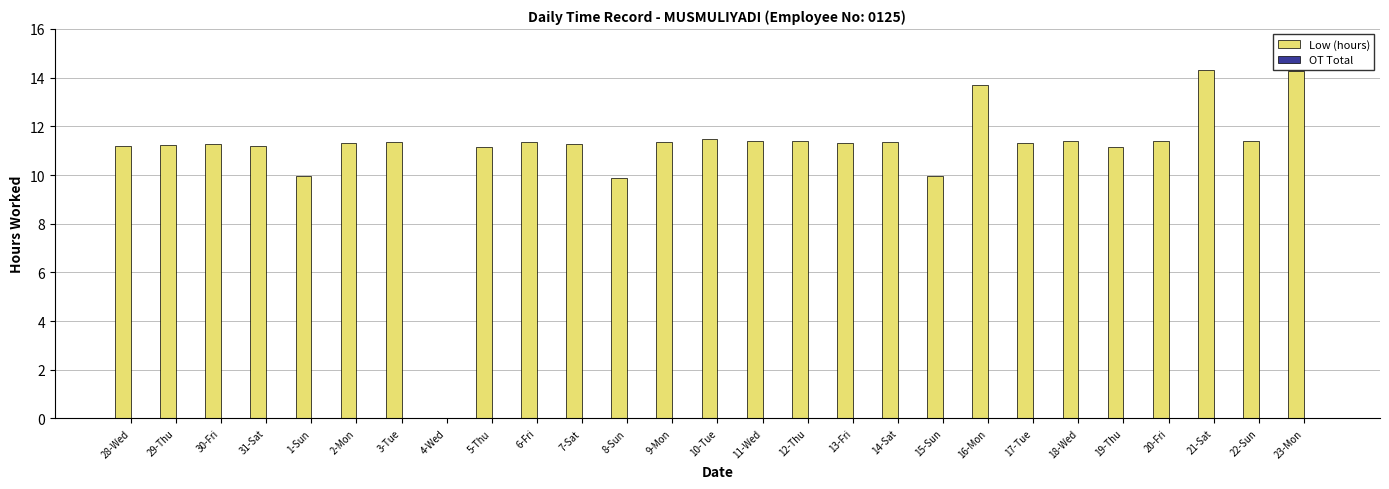

The value at 11-Wed is 3.6. True or false?

False